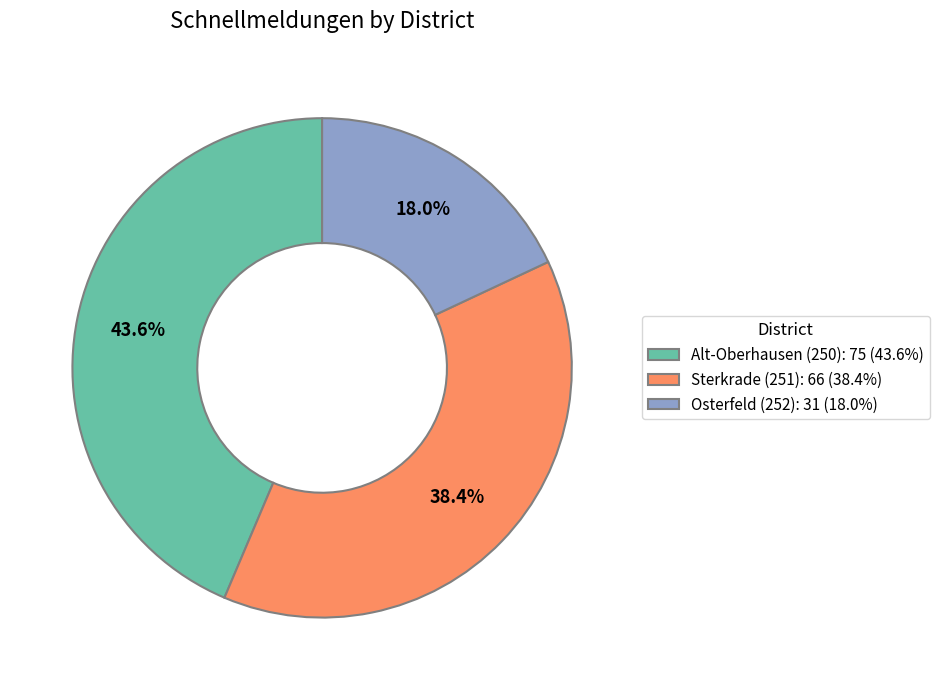

What is the ratio of the value at Osterfeld (252) to the value at Alt-Oberhausen (250)?

0.4